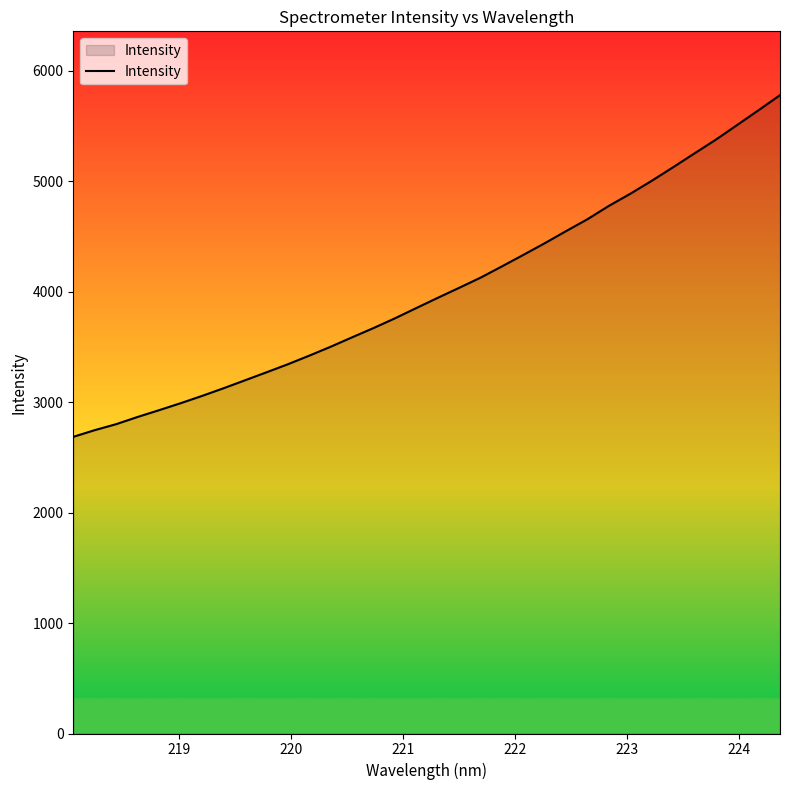

What is the sum of all values?

136421.5